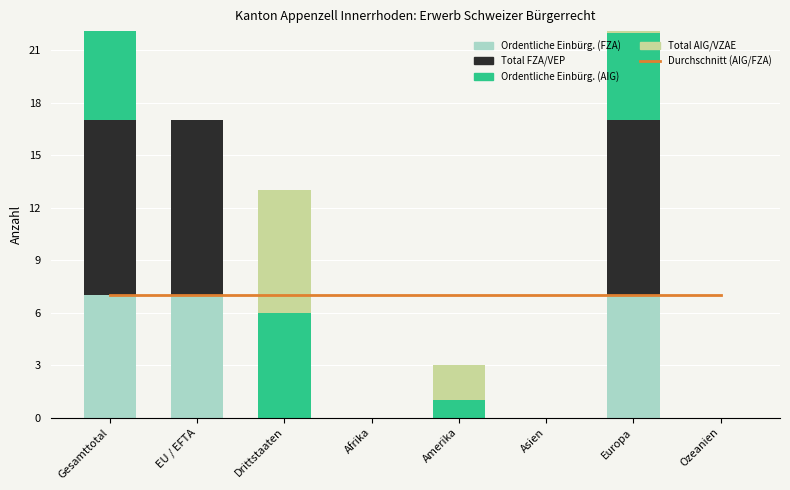

Reading left to right, list all the values displayed in this chart.

Durchschnitt (AIG/FZA): Gesamttotal=7	EU / EFTA=7	Drittstaaten=7	Afrika=7	Amerika=7	Asien=7	Europa=7	Ozeanien=7
Ordentliche Einbürg. (FZA): Gesamttotal=7	EU / EFTA=7	Drittstaaten=0	Afrika=0	Amerika=0	Asien=0	Europa=7	Ozeanien=0
Total FZA/VEP: Gesamttotal=10	EU / EFTA=10	Drittstaaten=0	Afrika=0	Amerika=0	Asien=0	Europa=10	Ozeanien=0
Ordentliche Einbürg. (AIG): Gesamttotal=6	EU / EFTA=0	Drittstaaten=6	Afrika=0	Amerika=1	Asien=0	Europa=5	Ozeanien=0
Total AIG/VZAE: Gesamttotal=7	EU / EFTA=0	Drittstaaten=7	Afrika=0	Amerika=2	Asien=0	Europa=5	Ozeanien=0